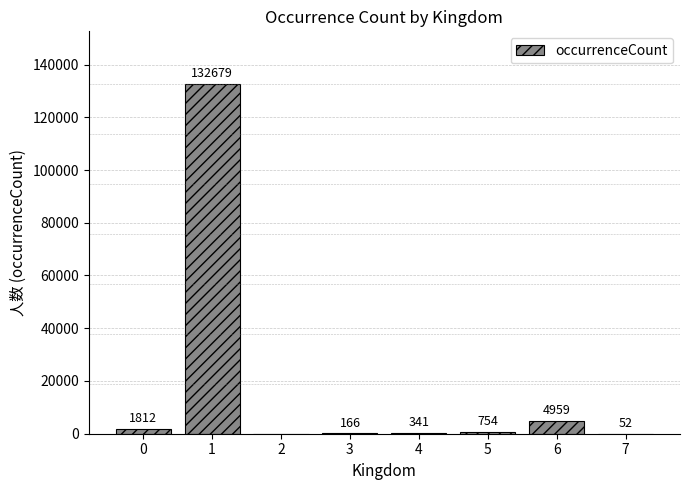

Does the chart contain stacked bars?

No